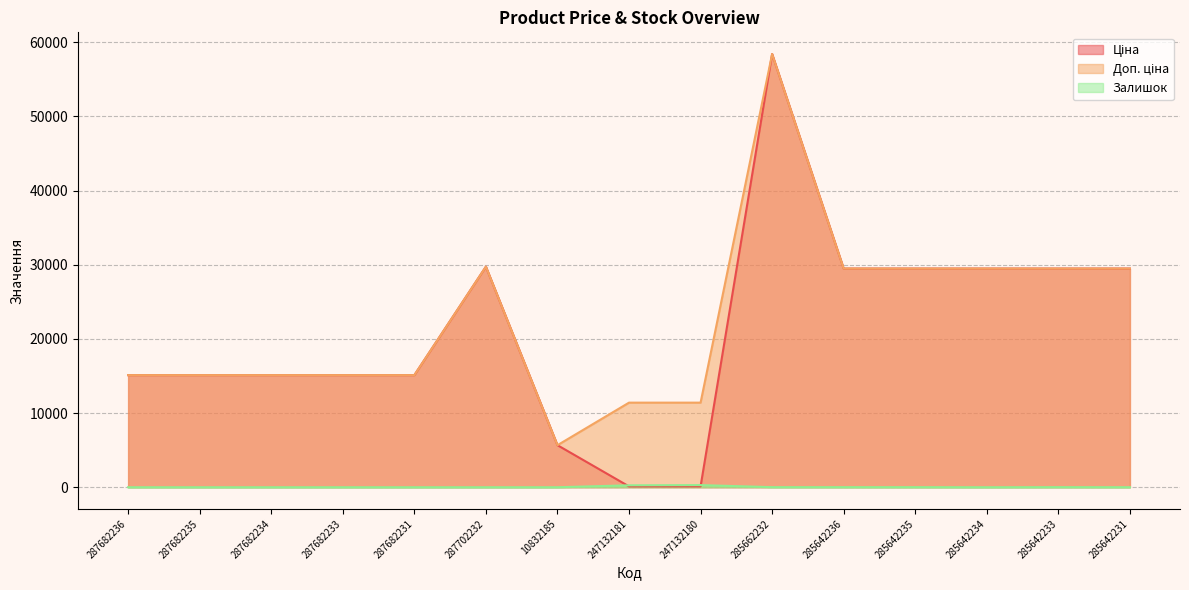

At which category is the sum across all series the highest?

285662232